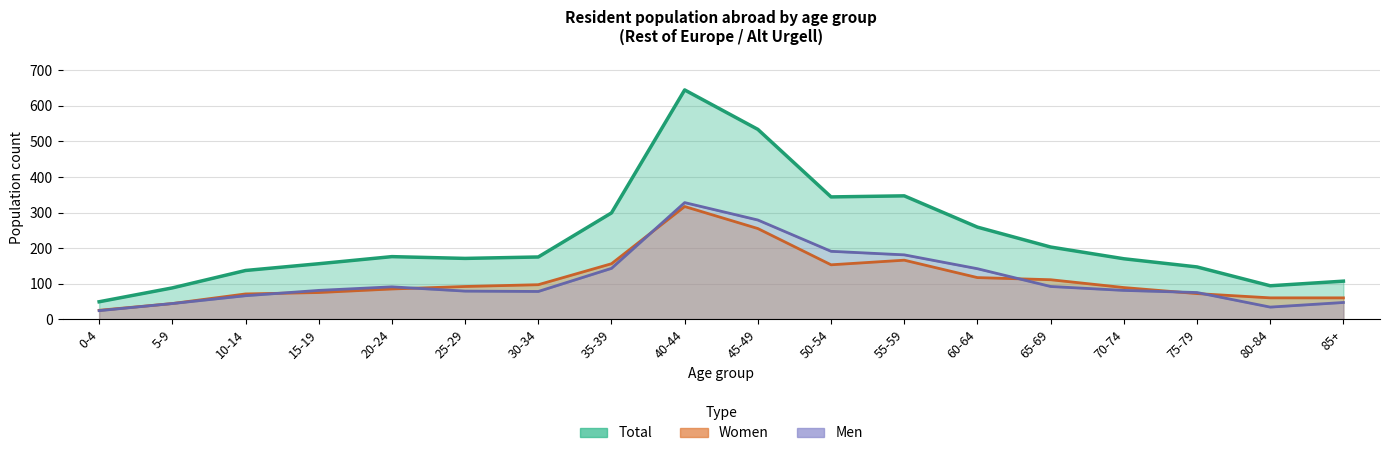

List the labels in order of Total value, smallest first.

0-4, 5-9, 80-84, 85+, 10-14, 75-79, 15-19, 70-74, 25-29, 30-34, 20-24, 65-69, 60-64, 35-39, 50-54, 55-59, 45-49, 40-44